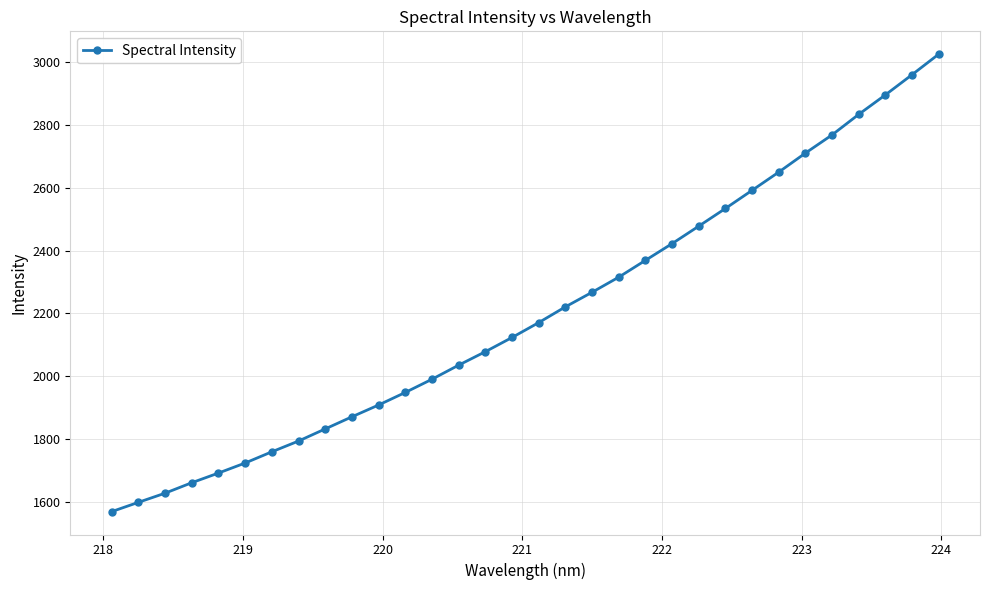

What is the value of the 30th point from the left?

2894.6